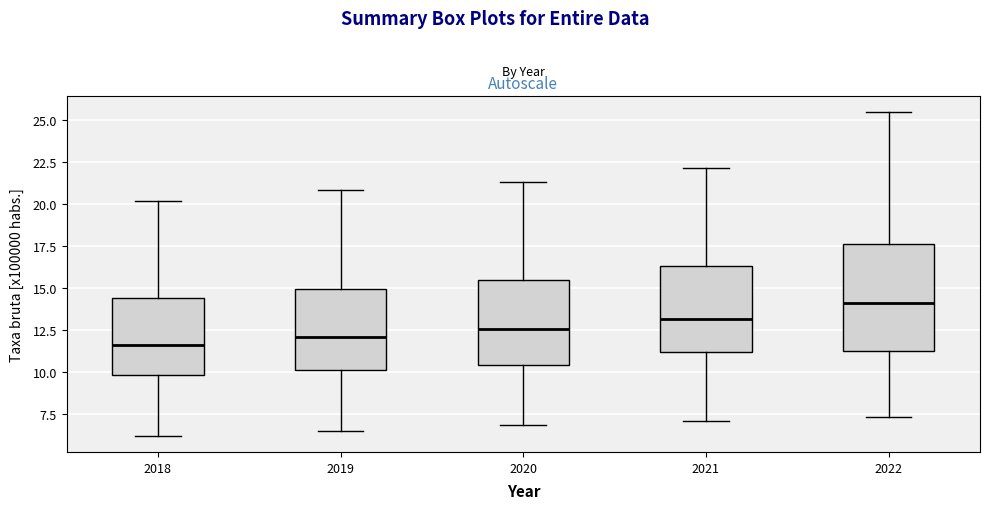

Where does the lower whisker of the box at x = 2019 end on the y-axis? The values are not printed on the chart, so give them approximately, as read against the axis.

6.5